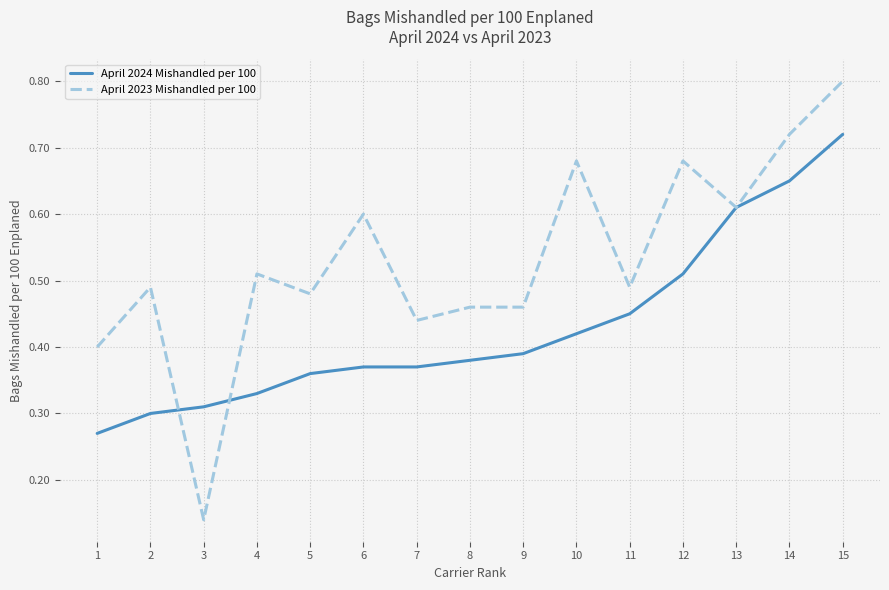

After their last crossing, which series has the higher values: April 2024 Mishandled per 100 or April 2023 Mishandled per 100?

April 2023 Mishandled per 100